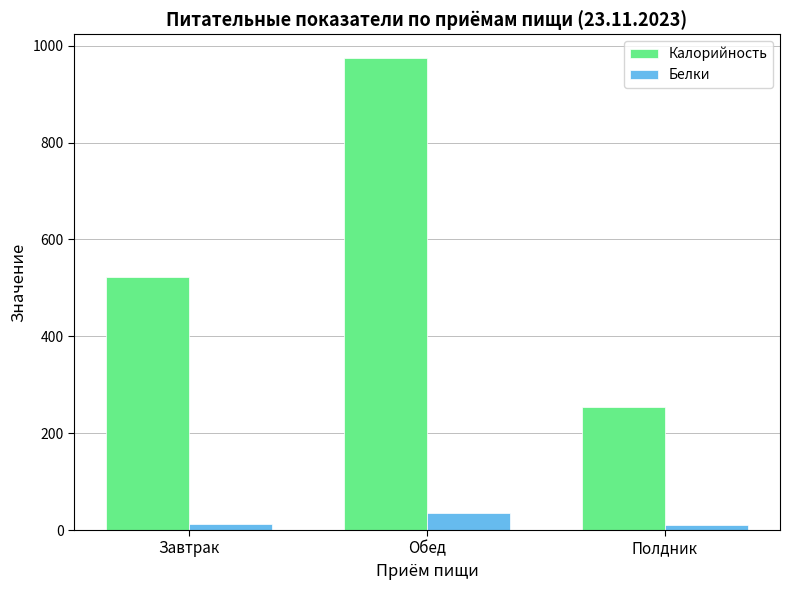

What is the average value of the Калорийность series?

583.6